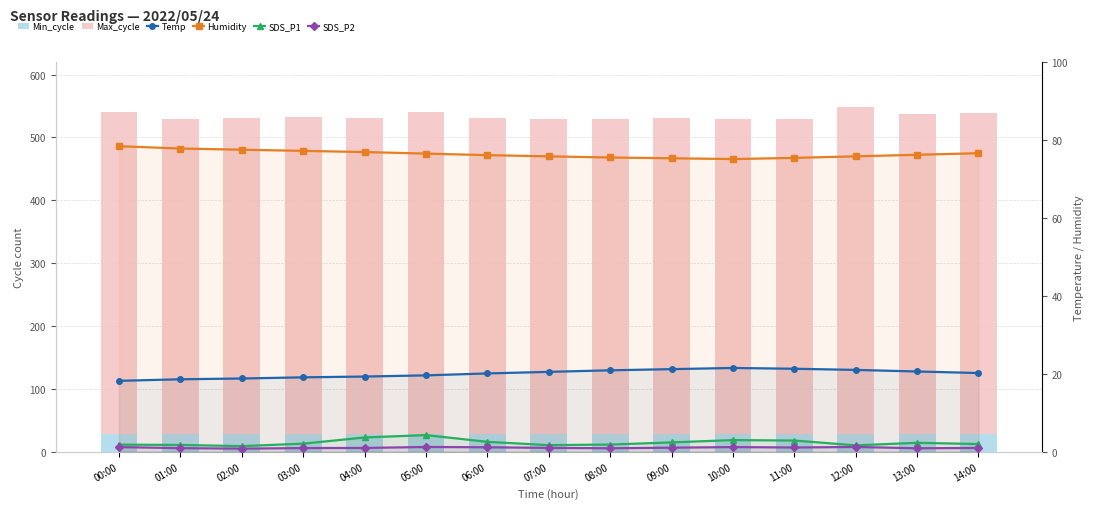

Is the value of SDS_P2 at 08:00 greater than the value of Temp at 05:00?

No